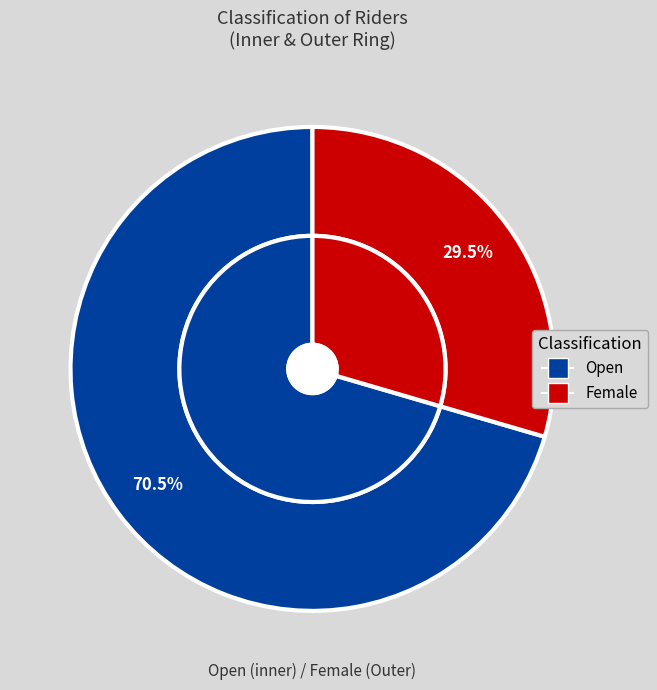

Combined, what portion of the pie is Open and Female?

100.0%